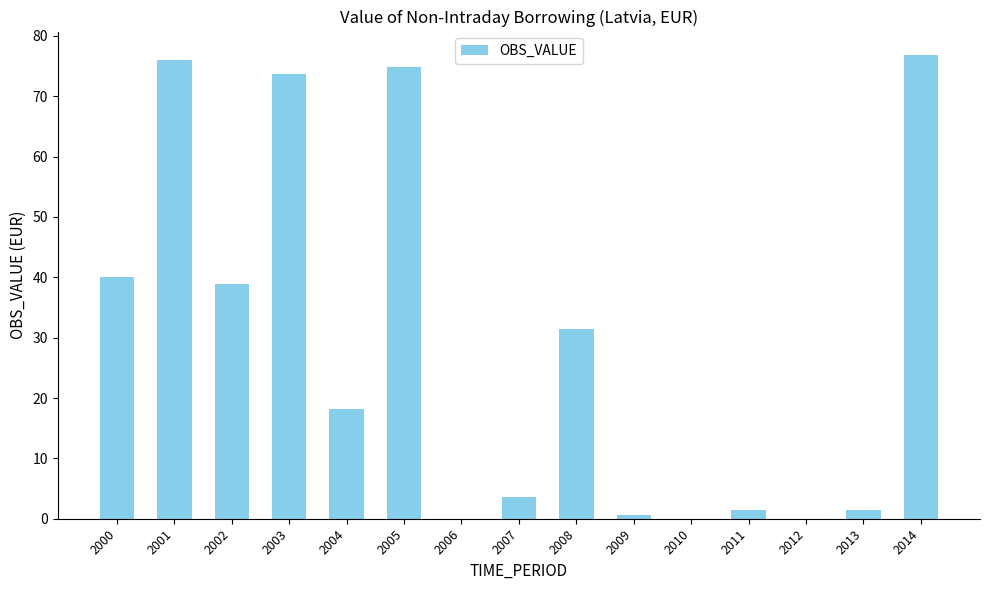

Is it true that the value at 2001 is 76.0?

True